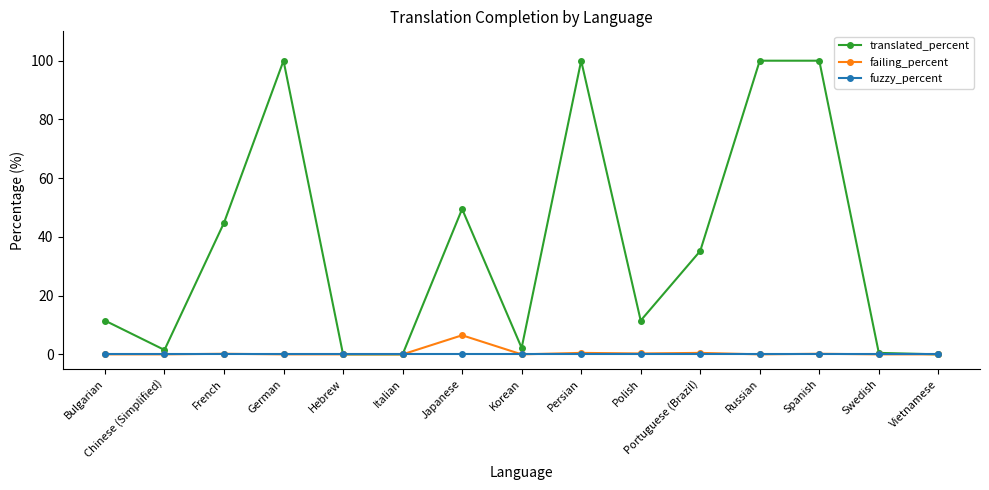

Rank the series by their maximum value, from lowest to highest.

fuzzy_percent, failing_percent, translated_percent